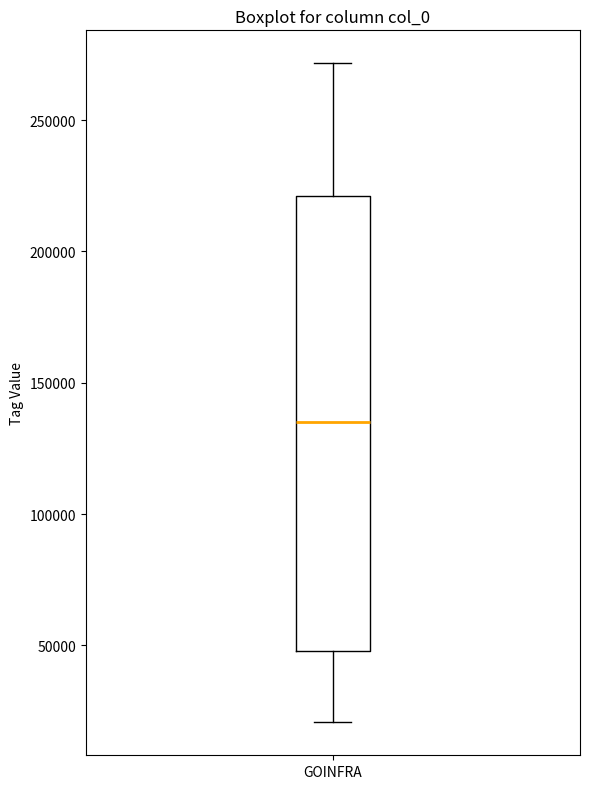

Read this box plot against the y-axis: the position of the median line, the range covered by the box, and the ends of both whiskers. The values are not printed on the chart, so give them approximately, as read against the axis.

median 135000, box 50000 to 220000, whiskers 20000 to 270000